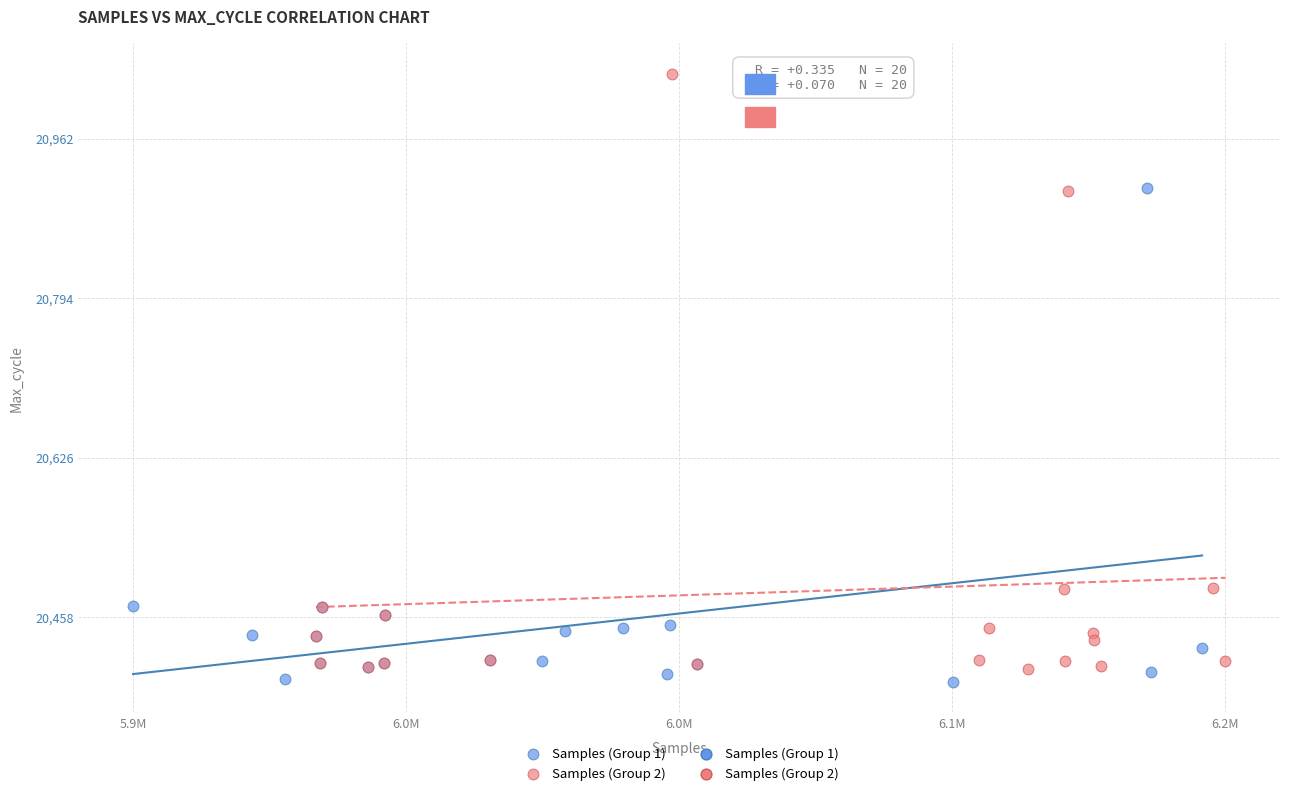

Which series has the largest Y range (max minus min)?

Samples (Group 2)